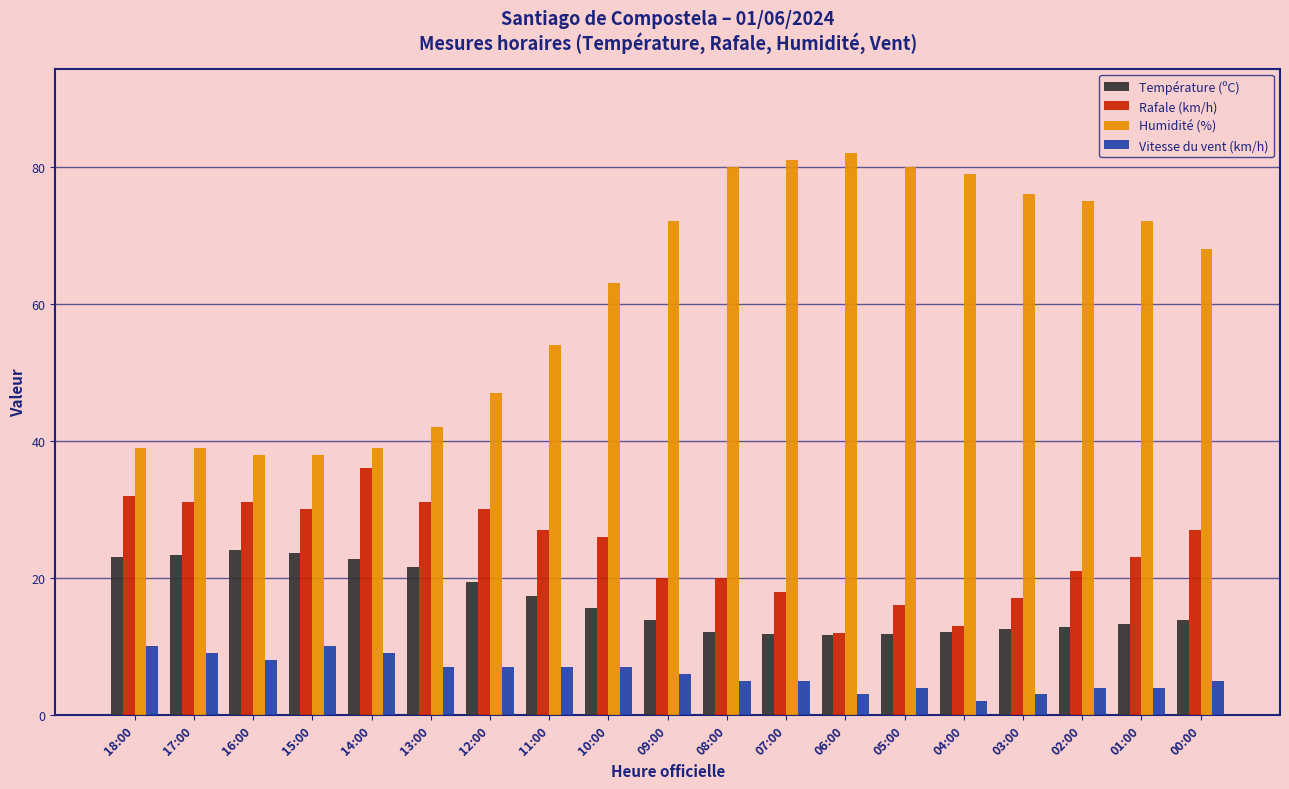

What are all the series names shown in the legend?

Température (ºC), Rafale (km/h), Humidité (%), Vitesse du vent (km/h)